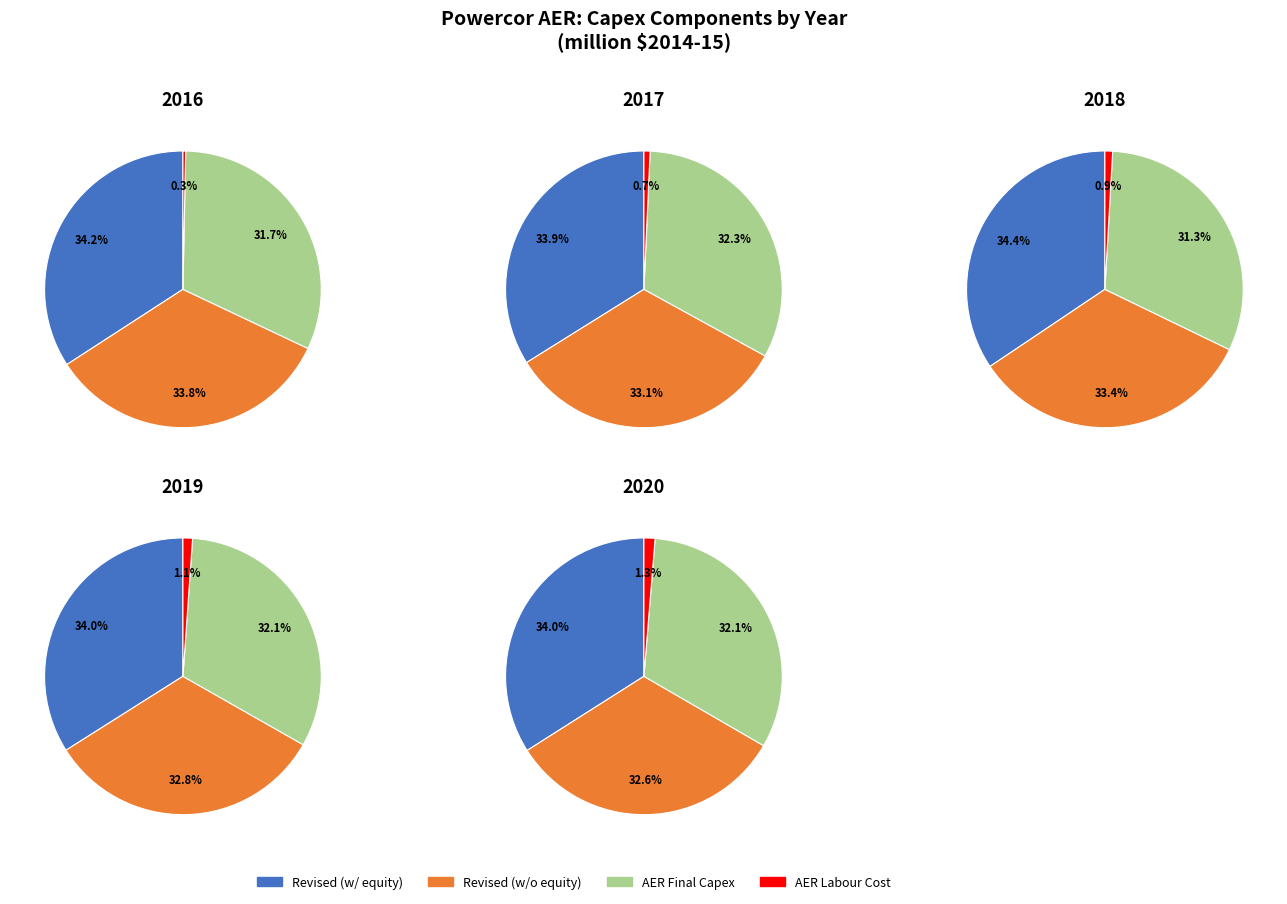

Between 2016 and 2020, which is larger?

2016